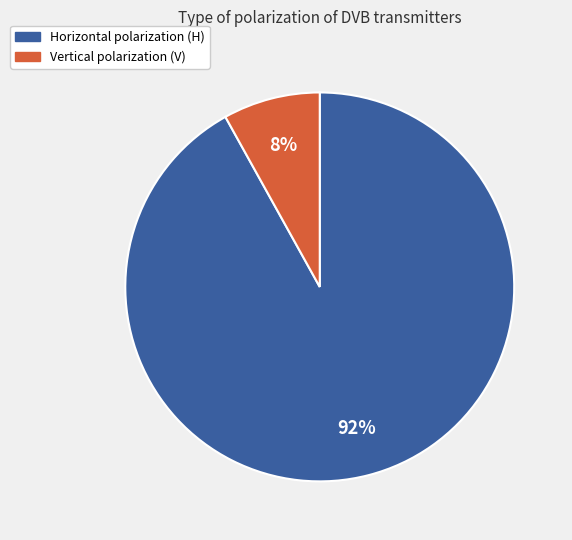

To the nearest percent, what is the difference between the largest and smallest slice percentages?

84%